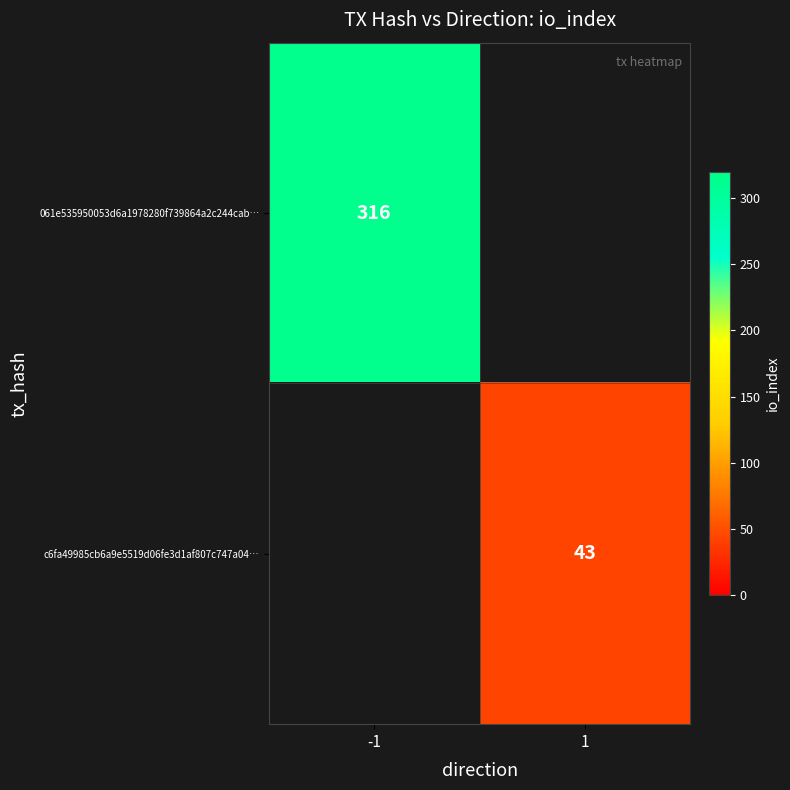

What is the maximum value shown in the chart?

316.0